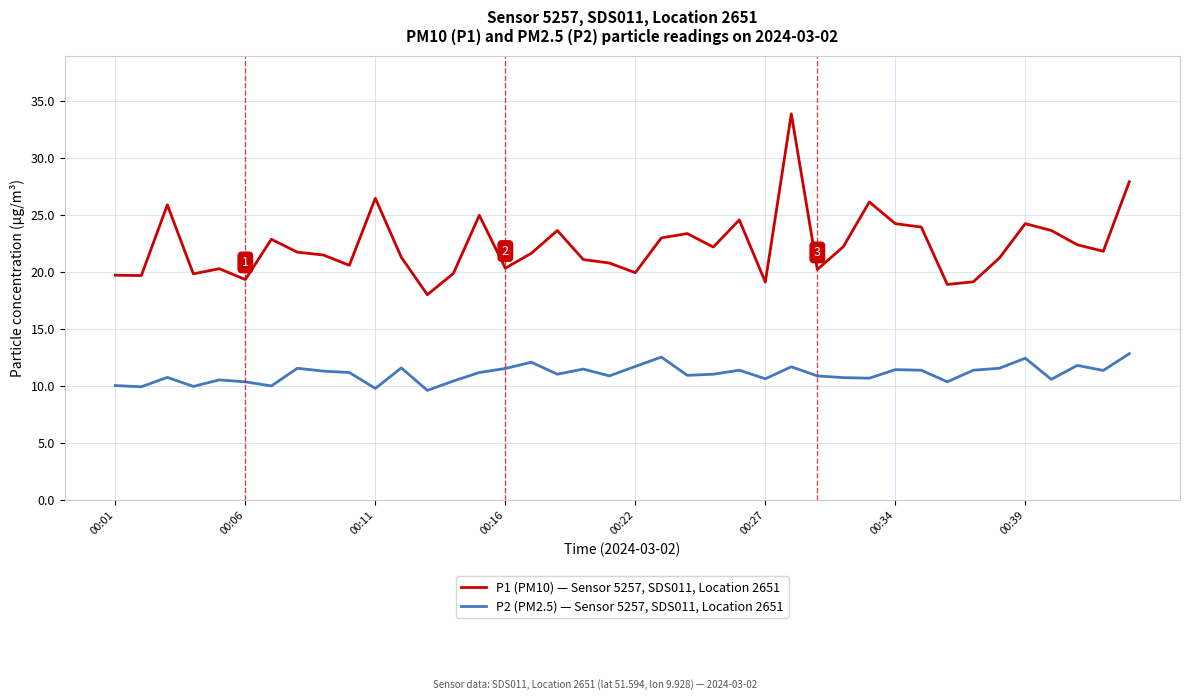

Rank the series by their average value, from highest to lowest.

P1 (PM10) — Sensor 5257, SDS011, Location 2651, P2 (PM2.5) — Sensor 5257, SDS011, Location 2651